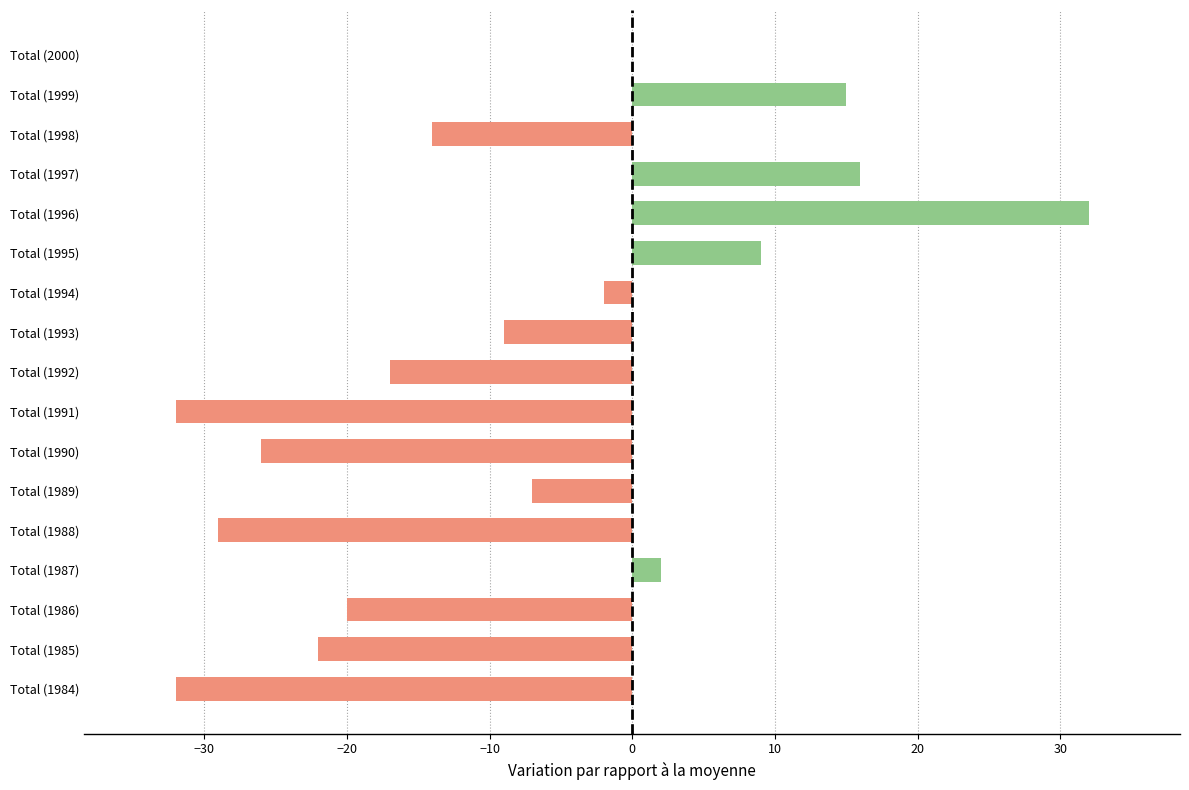

Read the value at Total (1985).

-22